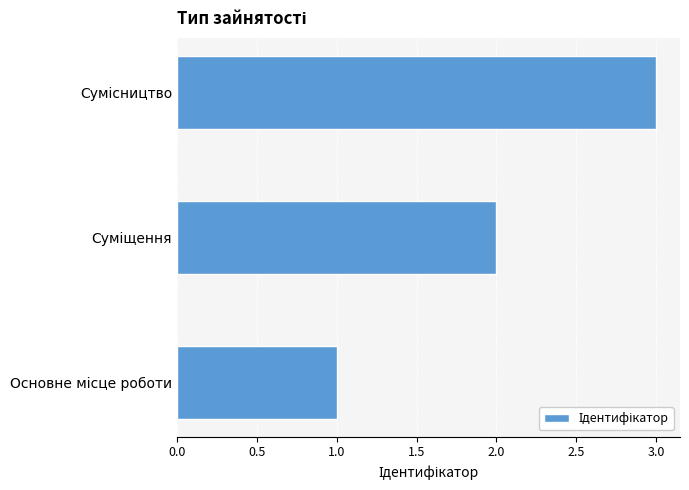

What is the maximum value shown in the chart?

3